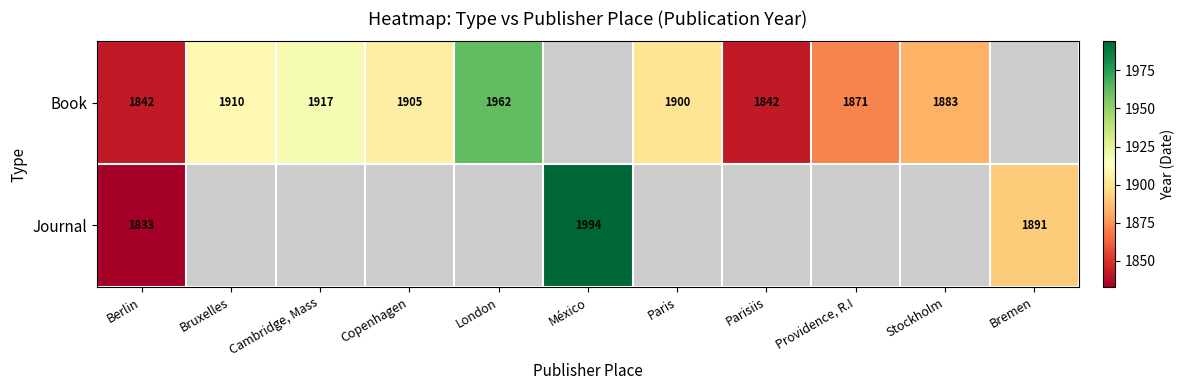

What is the sum of the Book values at Bruxelles and Providence, R.I?

3781